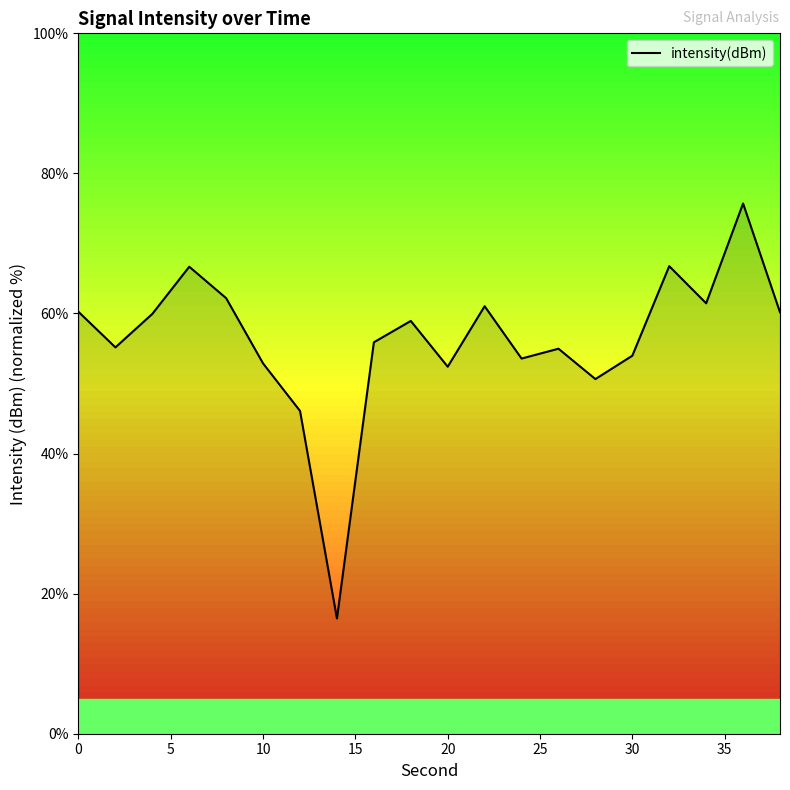

What is the maximum value shown in the chart?

75.7